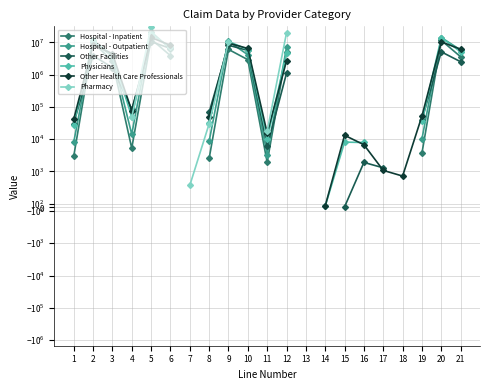

How many values in the Other Facilities series are below 2502039?

10